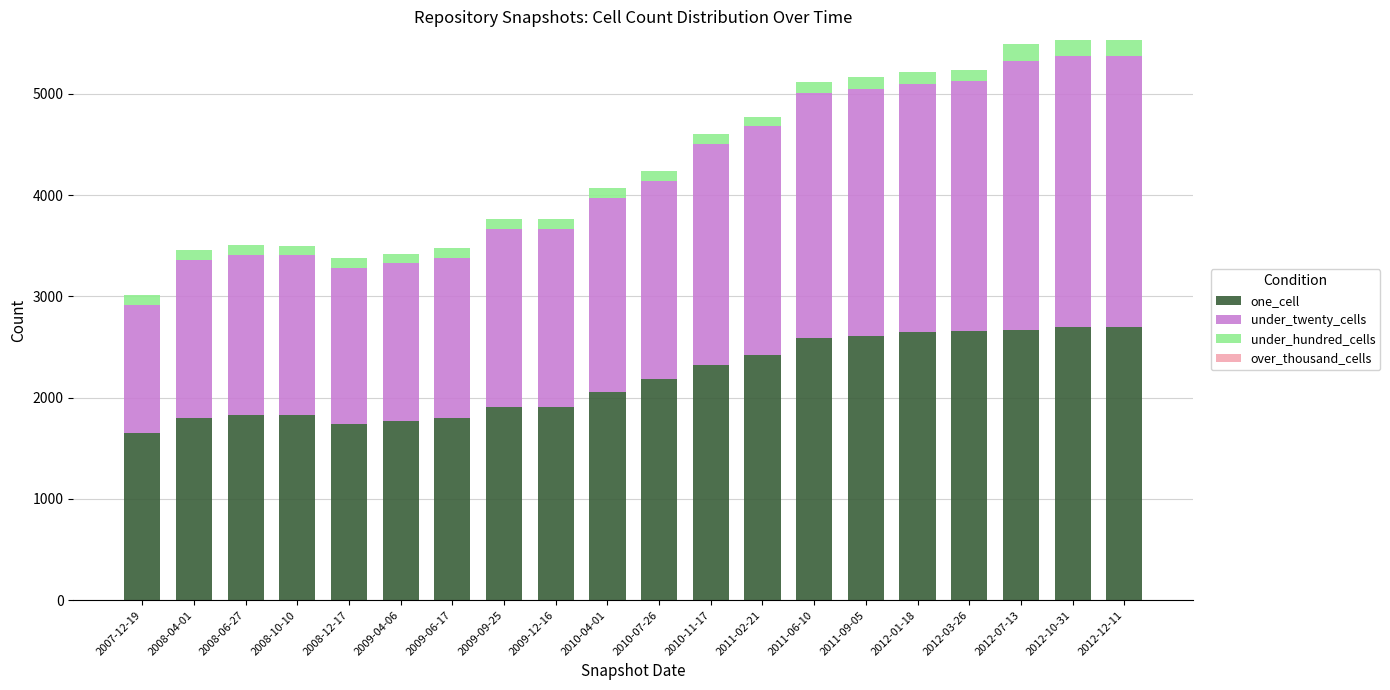

The value of one_cell at 2008-10-10 is 1825. True or false?

True